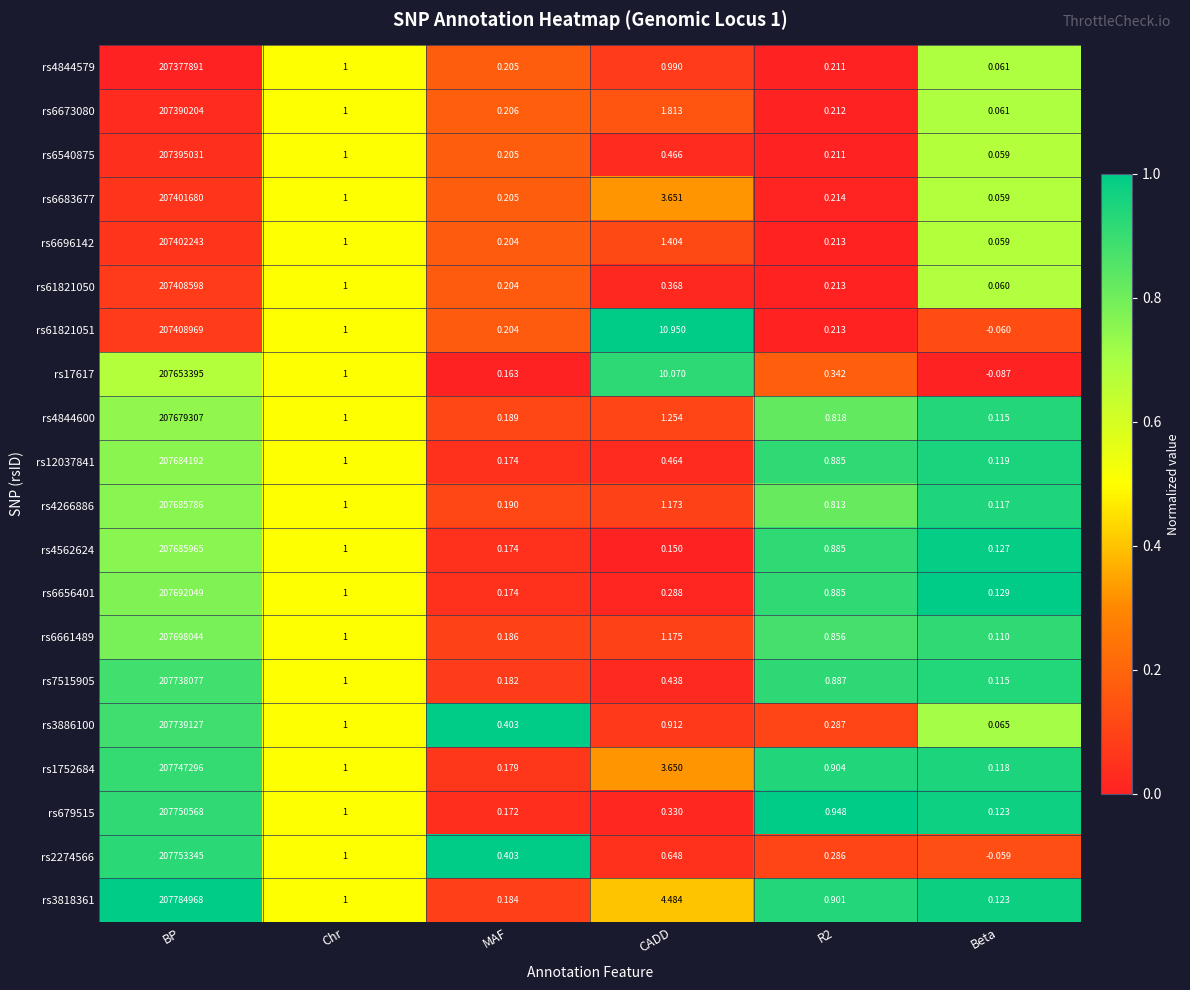

Which series has the largest range (max minus min)?

rs3818361